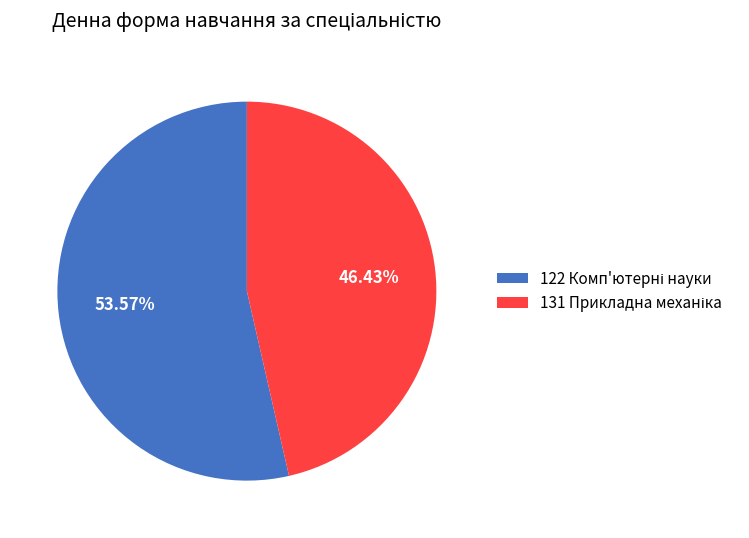

Is it true that 122 is 61% of the pie?

False